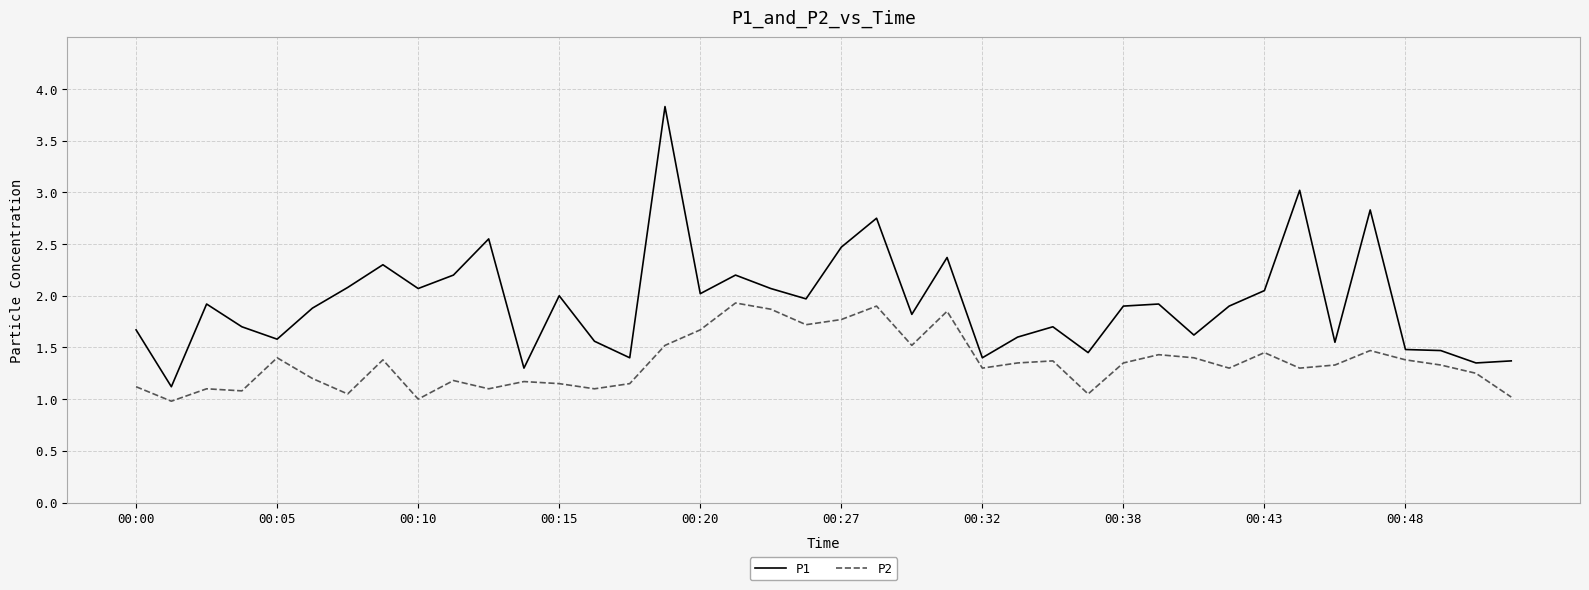

What is the smallest value displayed?

1.0